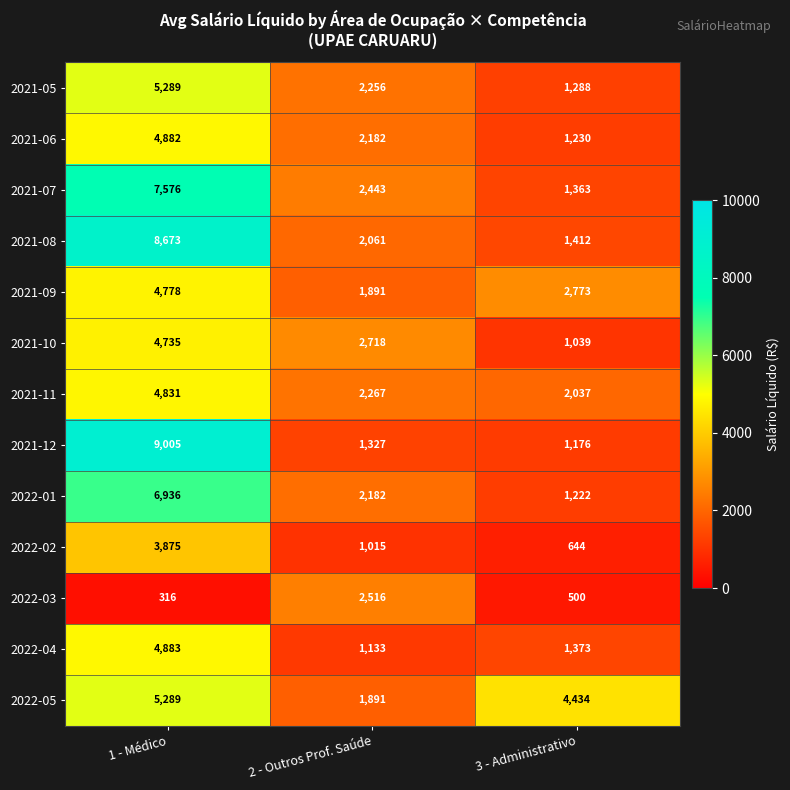

The value of 2022-04 at 2 - Outros Prof. Saúde is 1909. True or false?

False